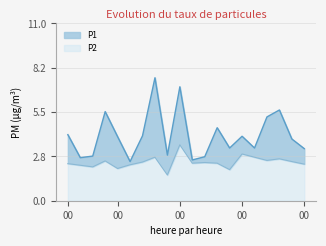

Where is the first local maximum for P2?

00:09